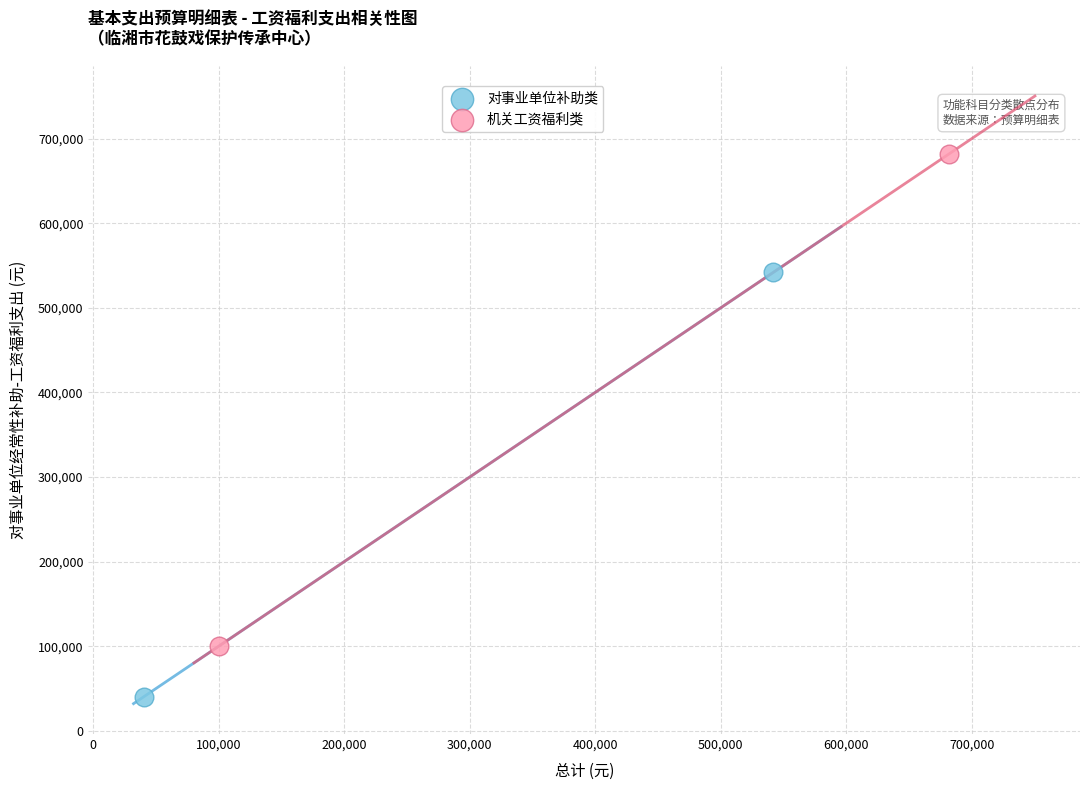

Which series has the widest spread of Y values?

机关工资福利类